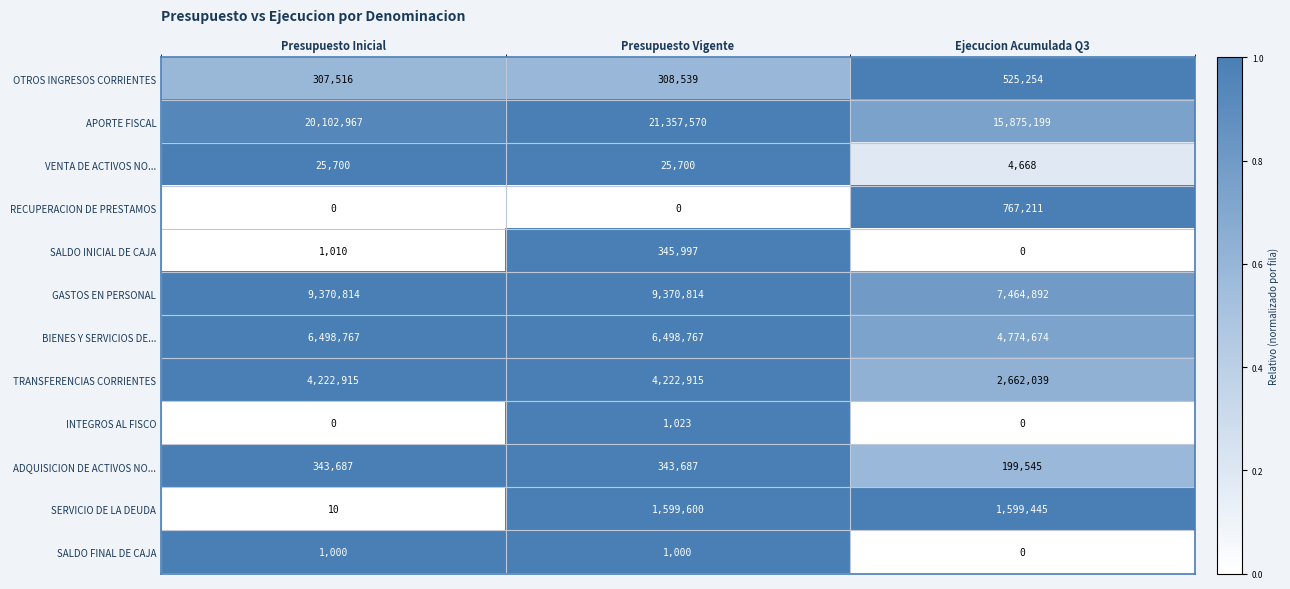

Which series has the widest spread of values?

APORTE FISCAL